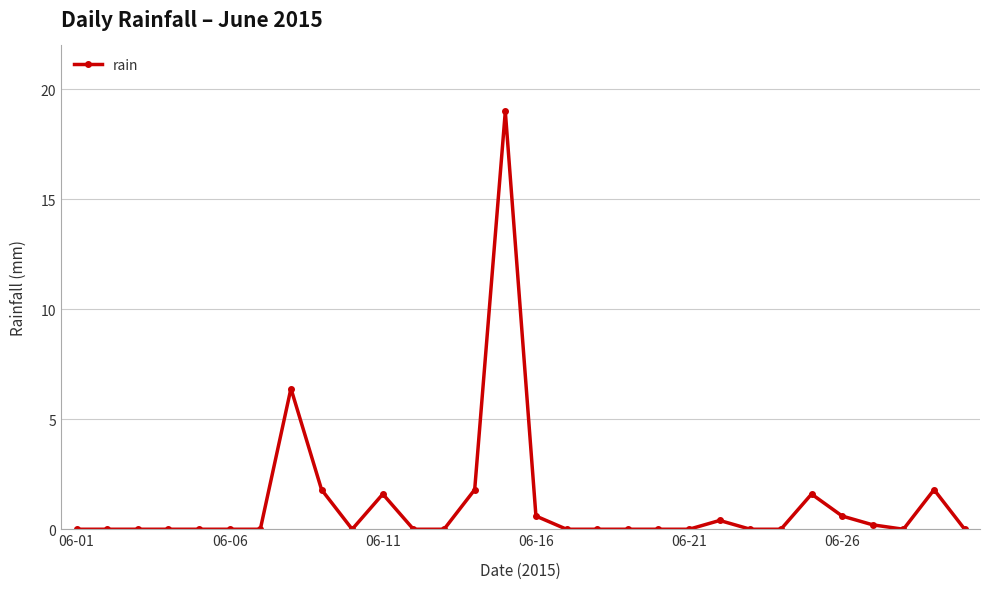

What is the difference between the maximum and minimum values?

19.0